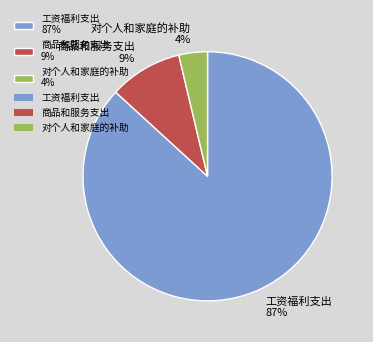

To the nearest percent, what is the difference between the largest and smallest slice percentages?

83%